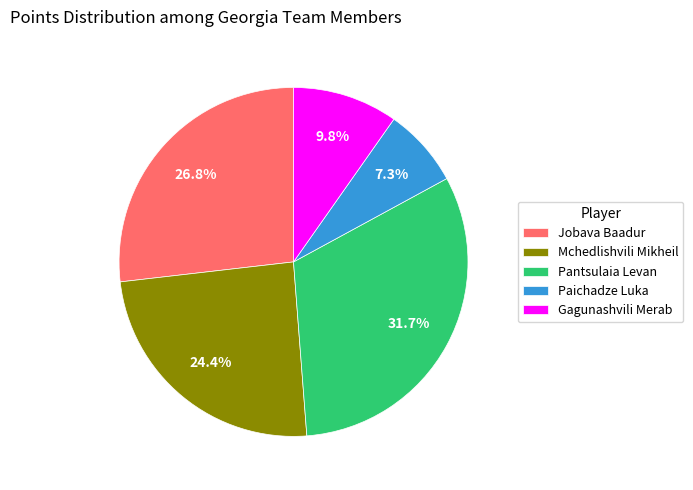

To the nearest percent, what is the average slice percentage?

20%